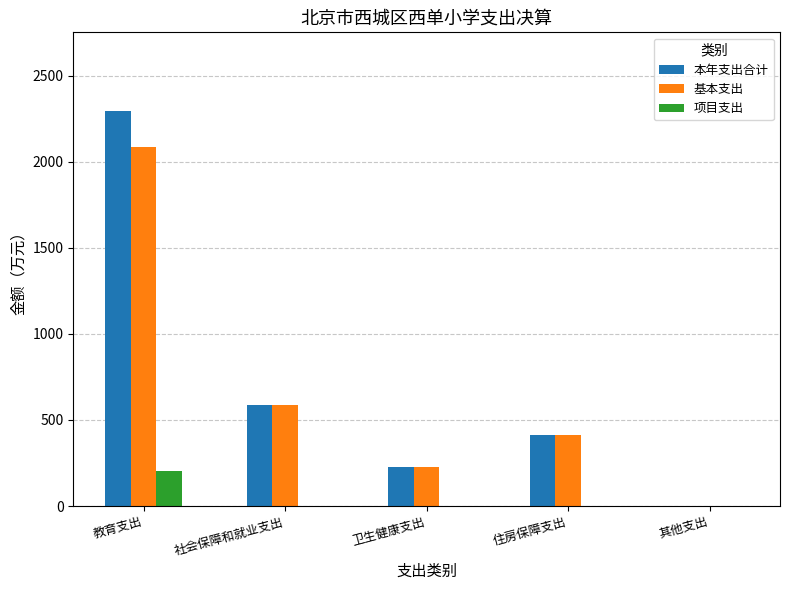

How many data points does each series have?

5